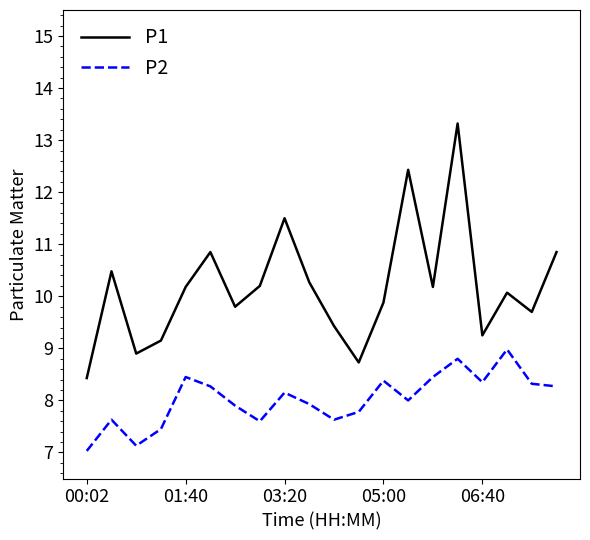

True or false: P1 has more than 0 points higher than both neighbors.

True